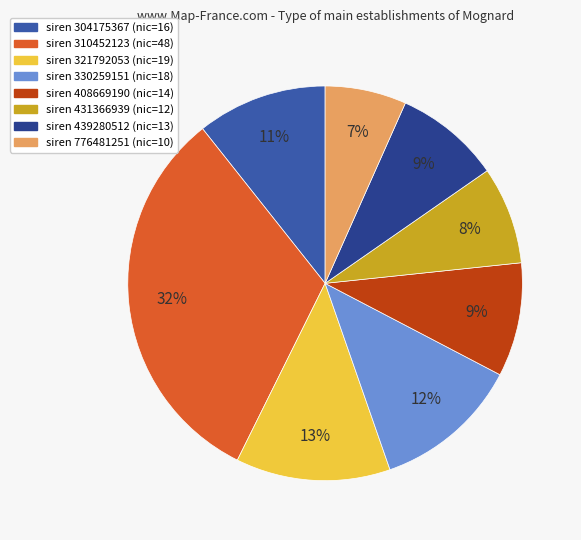

Is there a majority slice in this chart?

No